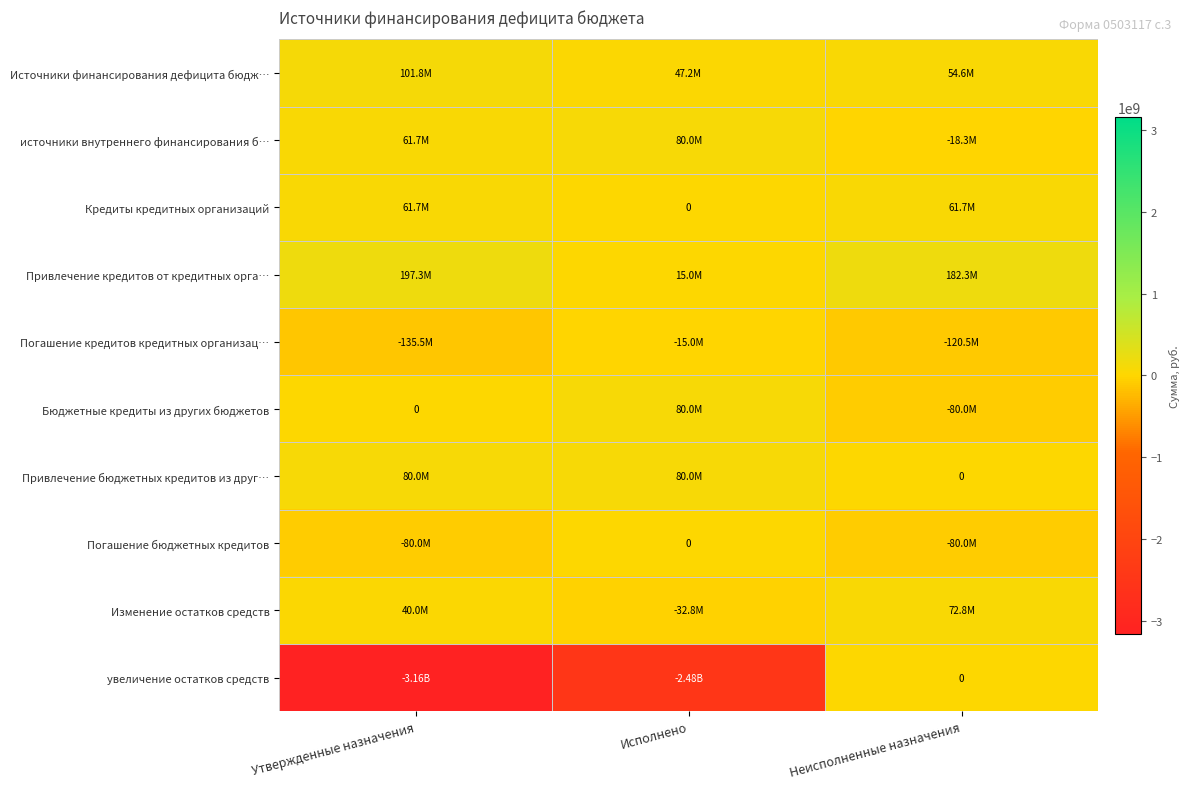

True or false: Кредиты кредитных организаций has a value of 61740146.1 at Утвержденные назначения.

True